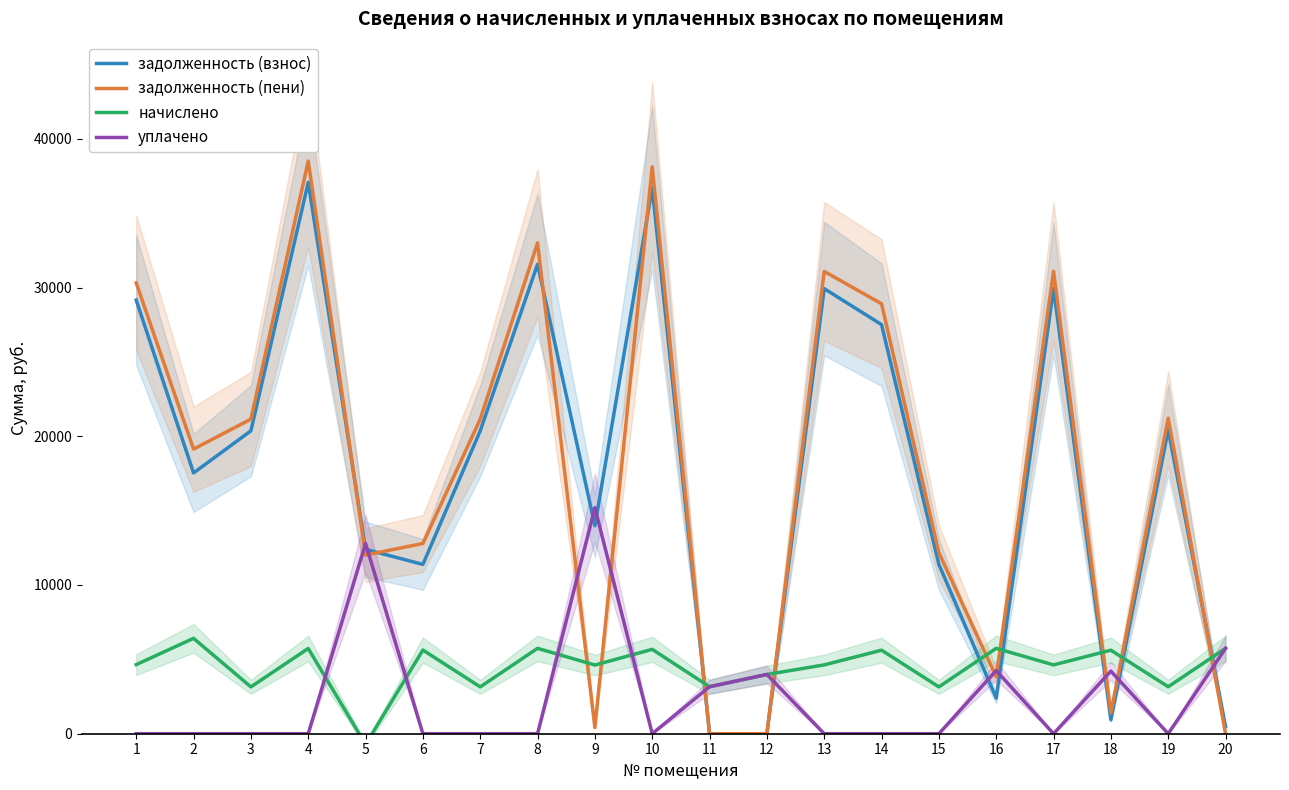

What is the value of the задолженность (пени) point at the 18th from the left?

1404.0